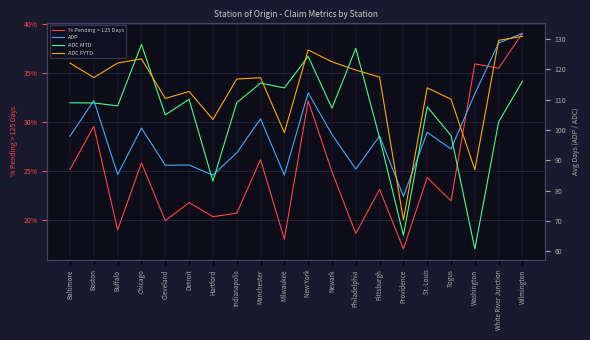

Reading right to left, list all the values displayed in this chart.

% Pending > 125 Days: Wilmington=0.4	White River Junction=0.4	Washington=0.4	Togus=0.2	St. Louis=0.2	Providence=0.2	Pittsburgh=0.2	Philadelphia=0.2	Newark=0.2	New York=0.3	Milwaukee=0.2	Manchester=0.3	Indianapolis=0.2	Hartford=0.2	Detroit=0.2	Cleveland=0.2	Chicago=0.3	Buffalo=0.2	Boston=0.3	Baltimore=0.3
ADP: Wilmington=131.9	White River Junction=128.7	Washington=112.0	Togus=93.8	St. Louis=99.2	Providence=78.1	Pittsburgh=98.0	Philadelphia=87.1	Newark=98.6	New York=112.3	Milwaukee=85.1	Manchester=103.7	Indianapolis=92.5	Hartford=85.1	Detroit=88.5	Cleveland=88.4	Chicago=100.6	Buffalo=85.3	Boston=109.8	Baltimore=98.0
ADC MTD: Wilmington=116.1	White River Junction=102.7	Washington=60.8	Togus=98.2	St. Louis=107.7	Providence=65.3	Pittsburgh=97.4	Philadelphia=126.9	Newark=107.2	New York=124.3	Milwaukee=113.9	Manchester=115.5	Indianapolis=109.0	Hartford=83.1	Detroit=110.2	Cleveland=105.0	Chicago=128.2	Buffalo=108.0	Boston=108.9	Baltimore=109.0
ADC FYTD: Wilmington=130.9	White River Junction=129.6	Washington=86.9	Togus=110.2	St. Louis=113.9	Providence=70.3	Pittsburgh=117.5	Philadelphia=119.8	Newark=122.5	New York=126.4	Milwaukee=99.1	Manchester=117.3	Indianapolis=116.8	Hartford=103.5	Detroit=112.7	Cleveland=110.4	Chicago=123.5	Buffalo=122.1	Boston=117.3	Baltimore=122.1